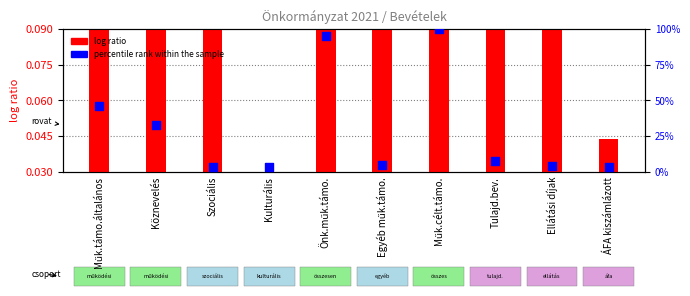

At how many categories does at least one series exceed 11?

4